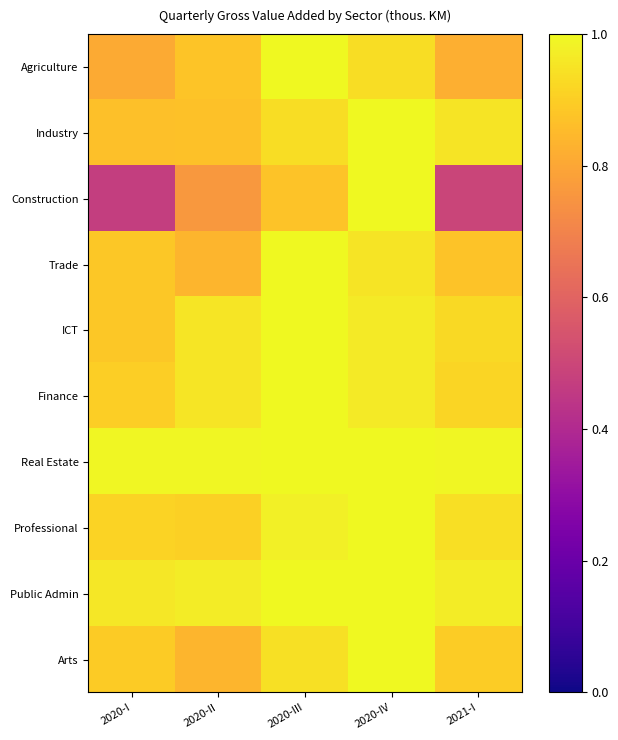

Rank the series at 2020-III from highest to lowest value.

Agriculture, Trade, ICT, Finance, Public Admin, Real Estate, Professional, Arts, Industry, Construction